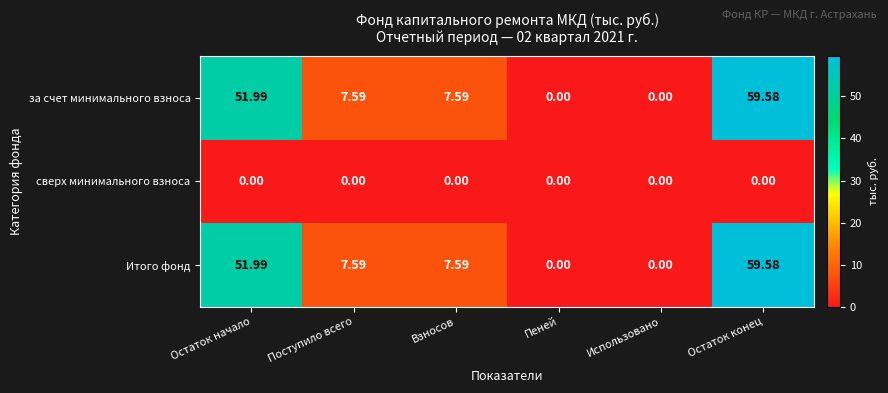

What is the total value across all series at Остаток конец?

119.2